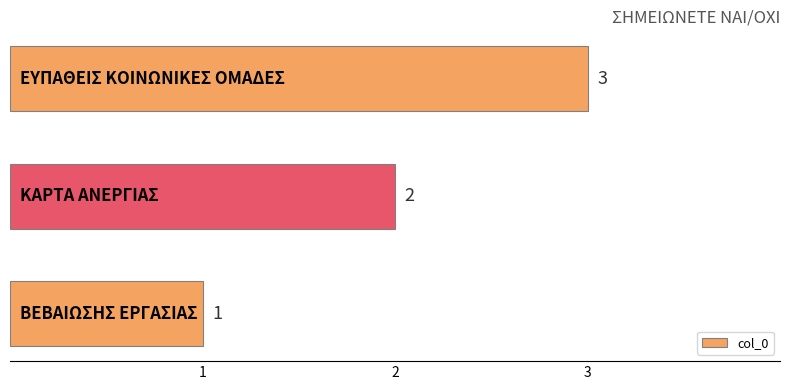

Count the values in the range 1 to 3.

3